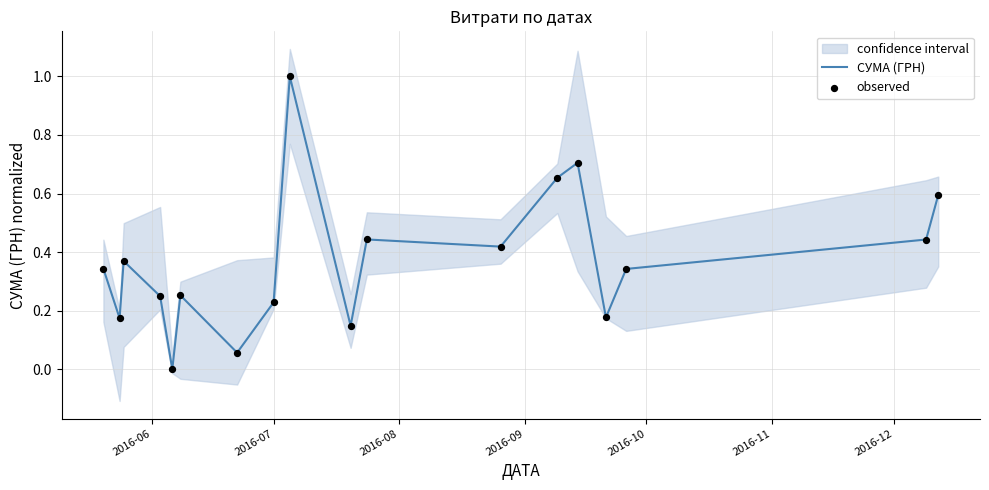

What is the maximum value for СУМА (ГРН)?

1.0